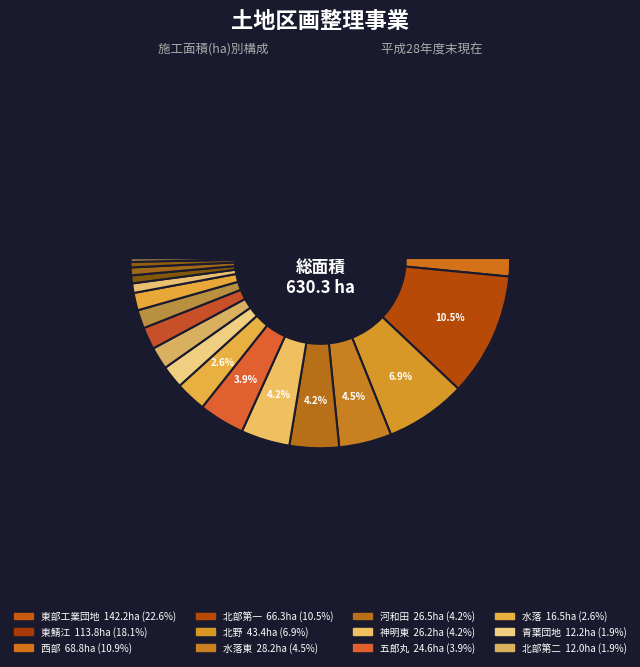

What is the ratio of the value at 舟津 to the value at 北部第一?

0.2